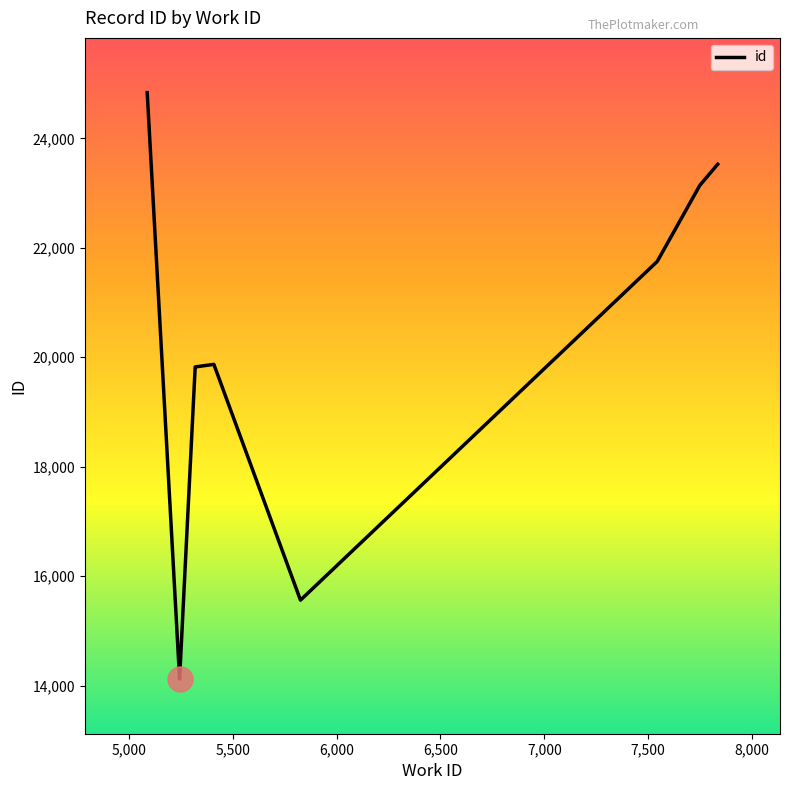

True or false: the data shows 26000 at 7,000.

False